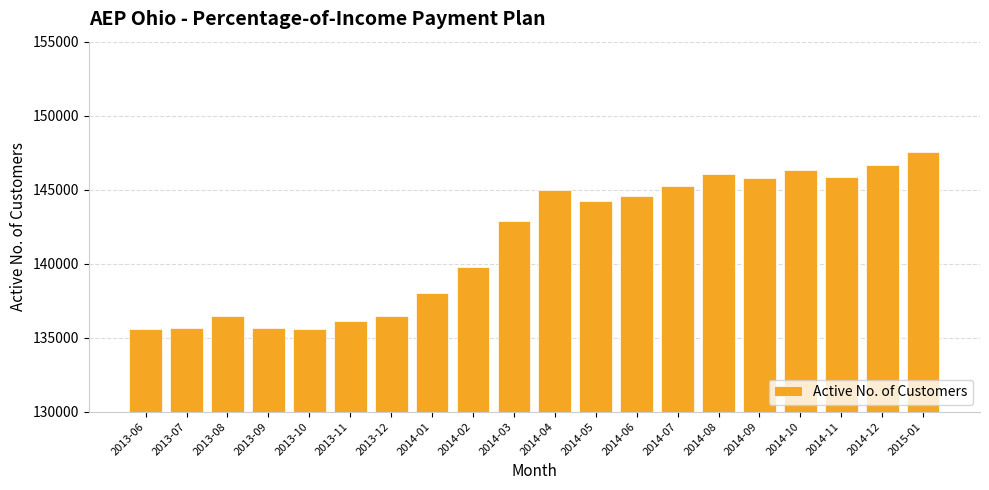

What is the change in value from 2014-02 to 2014-08?

+6224